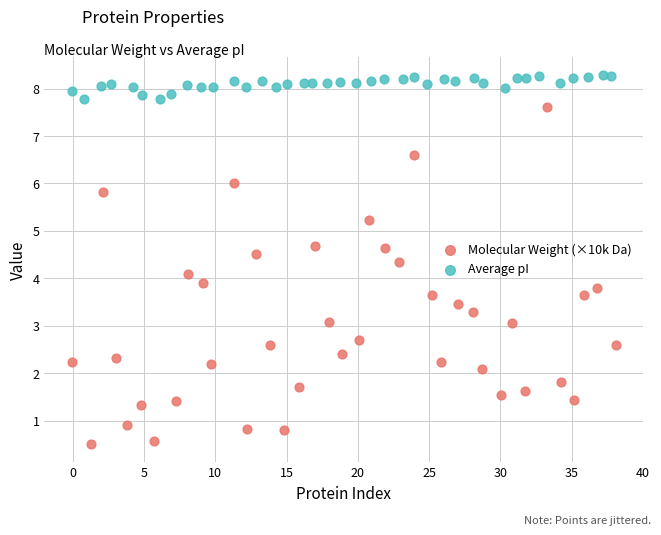

Which series reaches the minimum Y coordinate?

Molecular Weight (×10k Da)